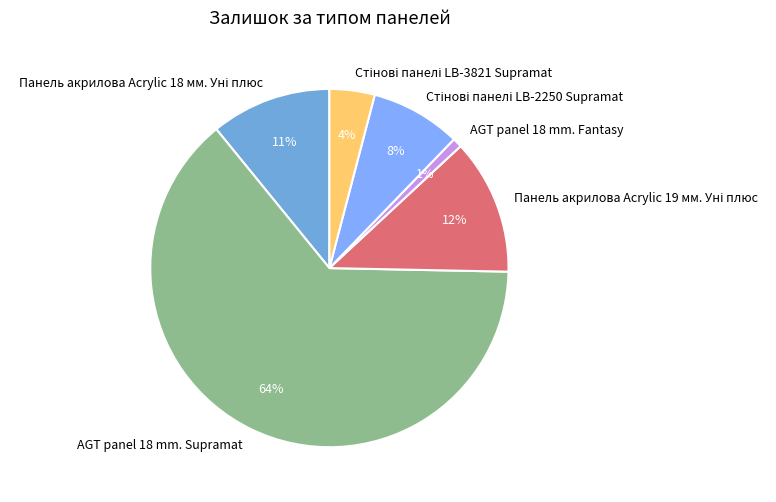

To the nearest percent, what is the difference between the largest and smallest slice percentages?

63%